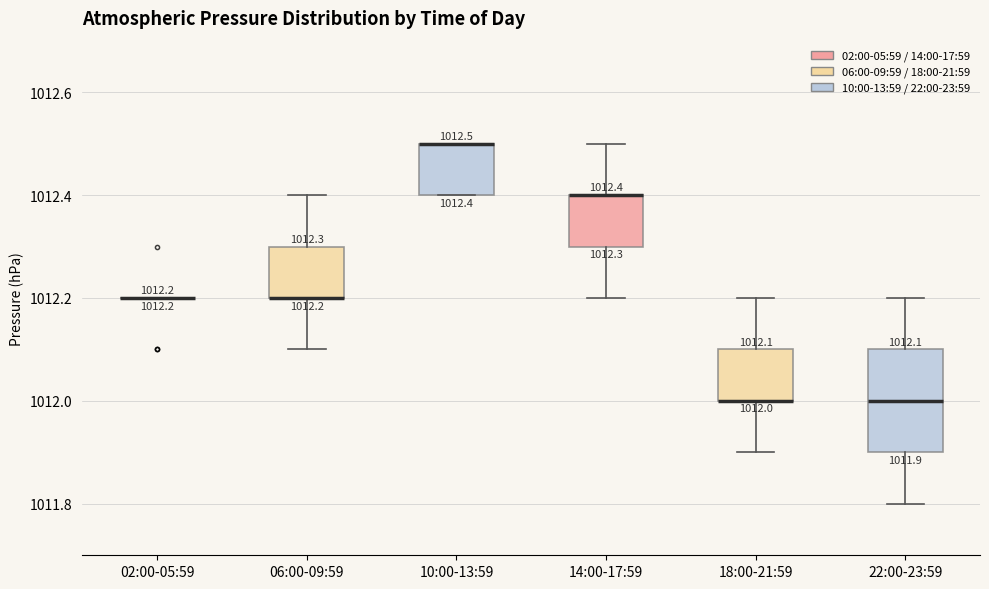

Which box is the tallest, from its lower edge to its upper edge?

22:00-23:59